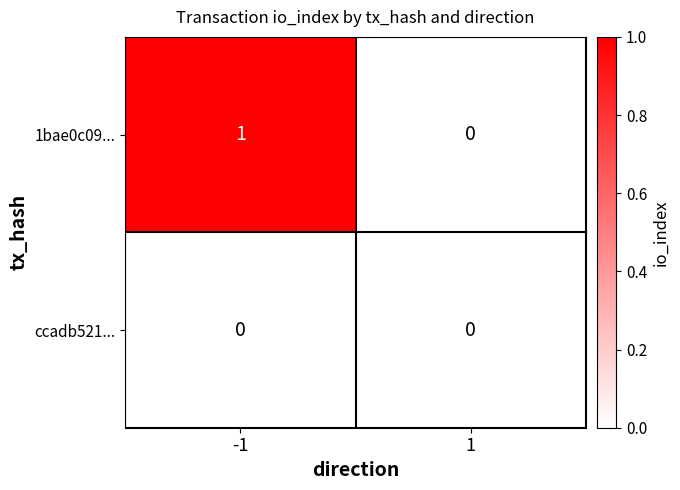

What is the total value across all series at -1?

1